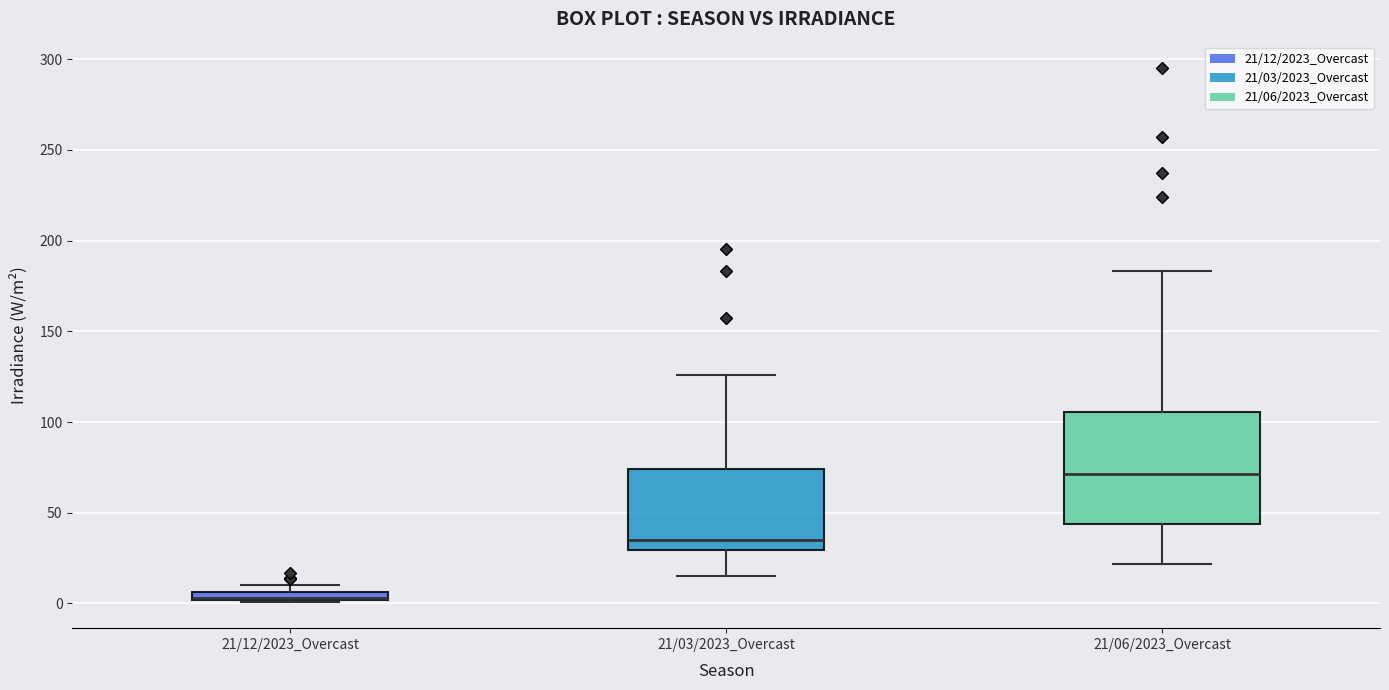

Comparing the boxes themselves (not the whiskers), which one is the tallest?

21/06/2023_Overcast